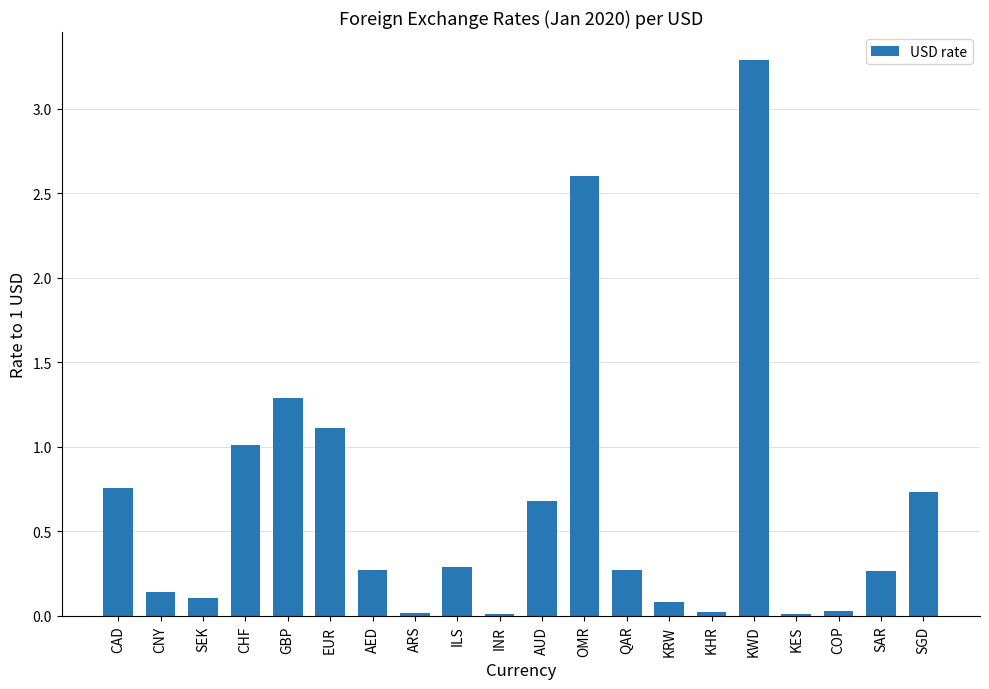

What is the sum of the values at KWD and ILS?

3.6